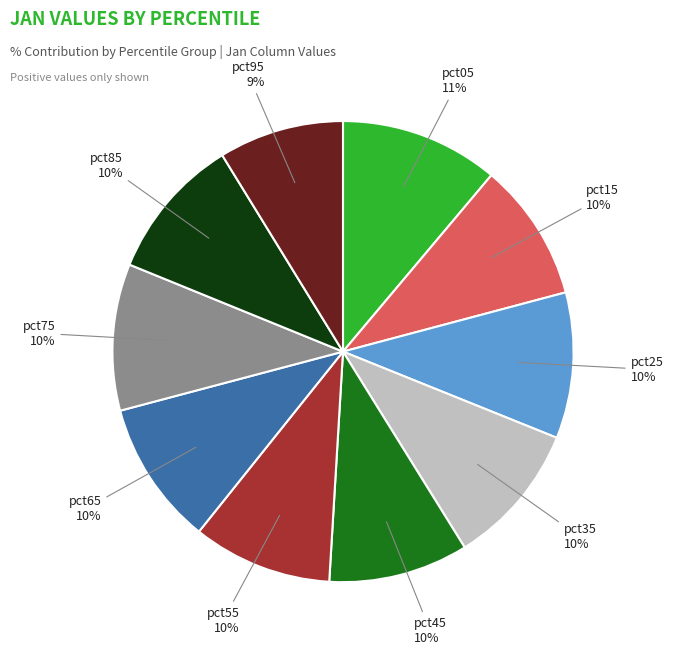

To the nearest percent, what is the difference between the largest and smallest slice percentages?

2%